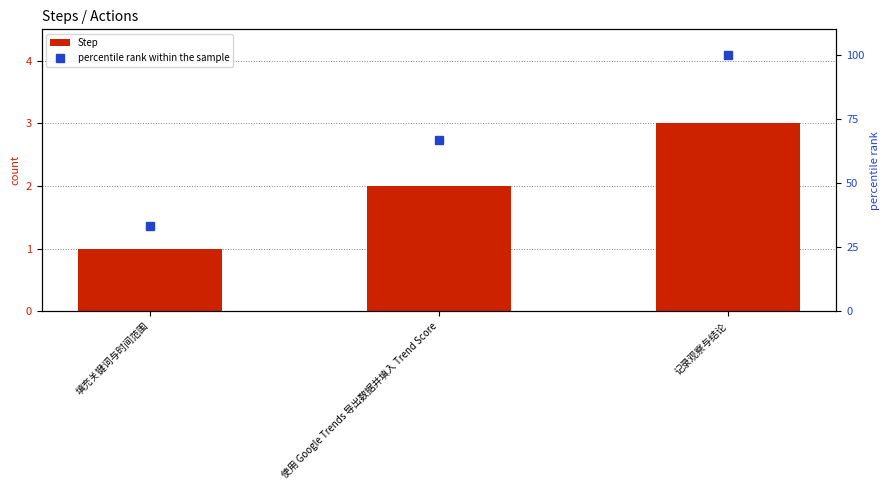

How many values in the Step series exceed 2?

1